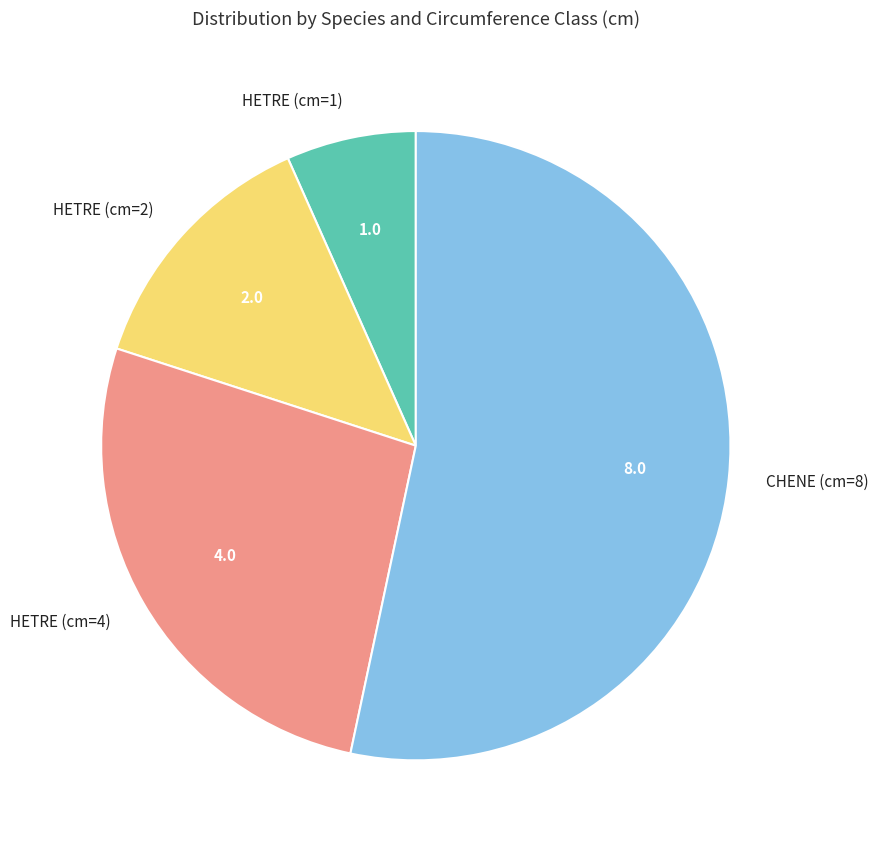

Count the number of slices in the pie.

4